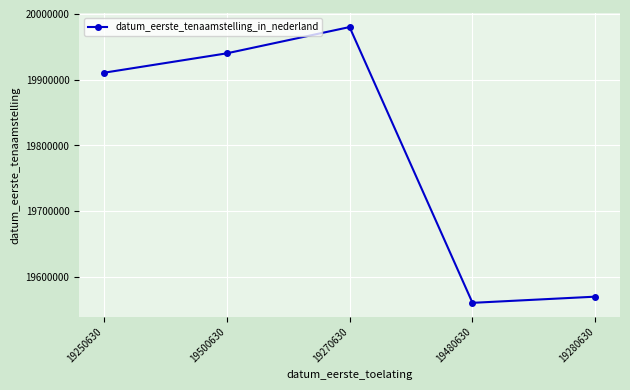

How many data points does each series have?

5